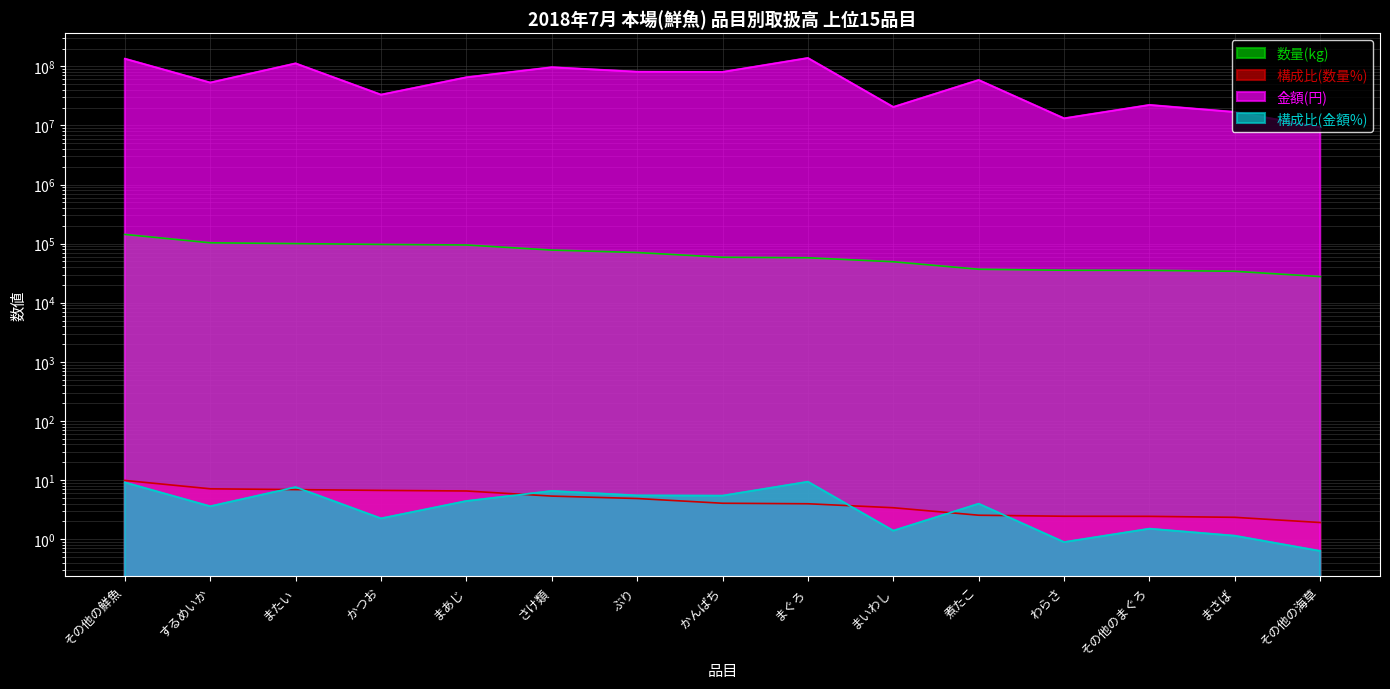

What are all the series names shown in the legend?

数量(kg), 構成比(数量%), 金額(円), 構成比(金額%)